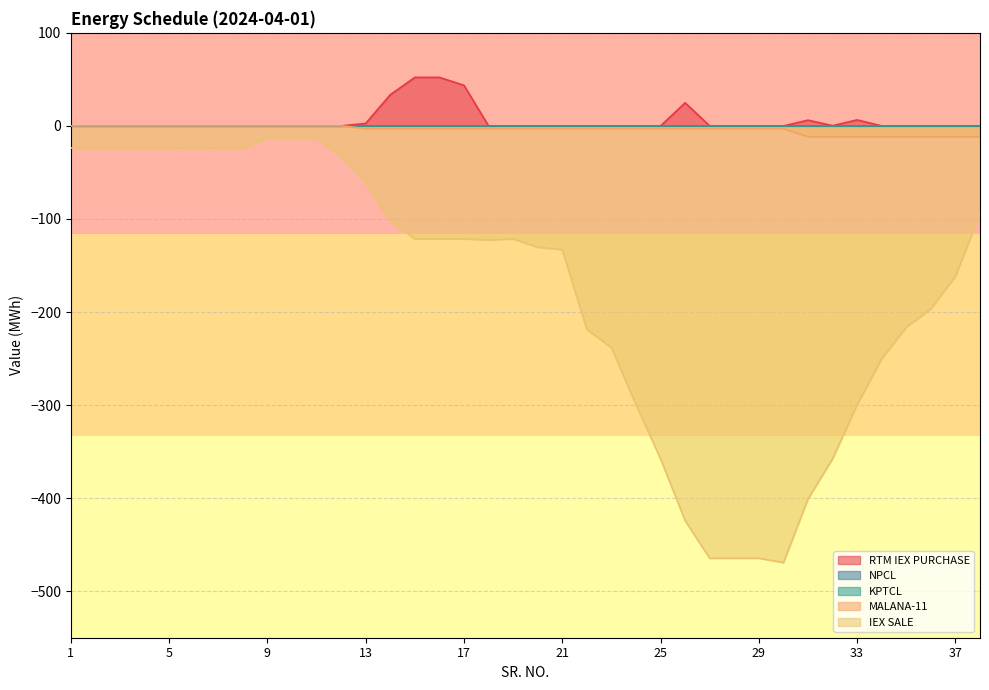

The value of RTM IEX PURCHASE at 10 is 0.0. True or false?

True